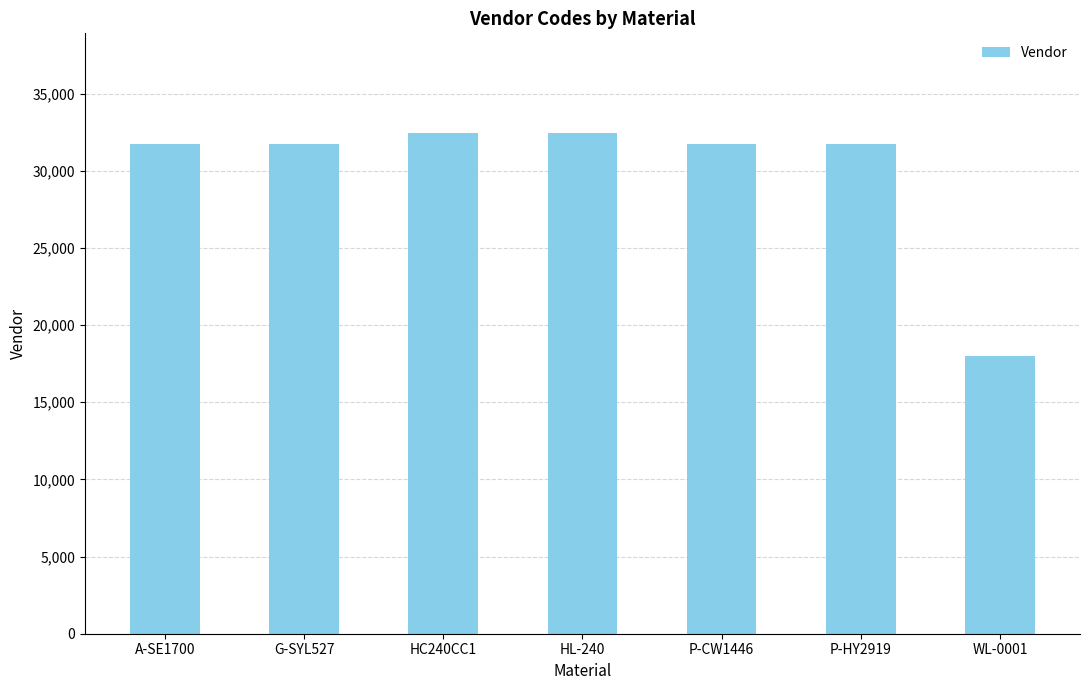

What is the ratio of the value at P-HY2919 to the value at G-SYL527?

1.0